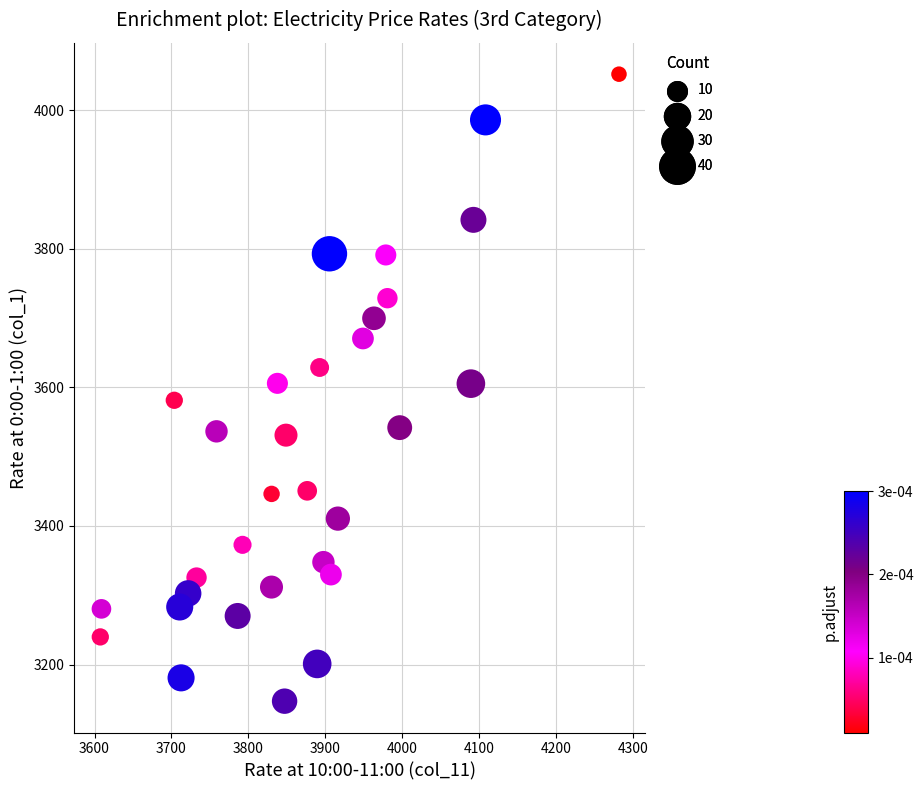

What is the range of Y values (max minus min)?

904.8